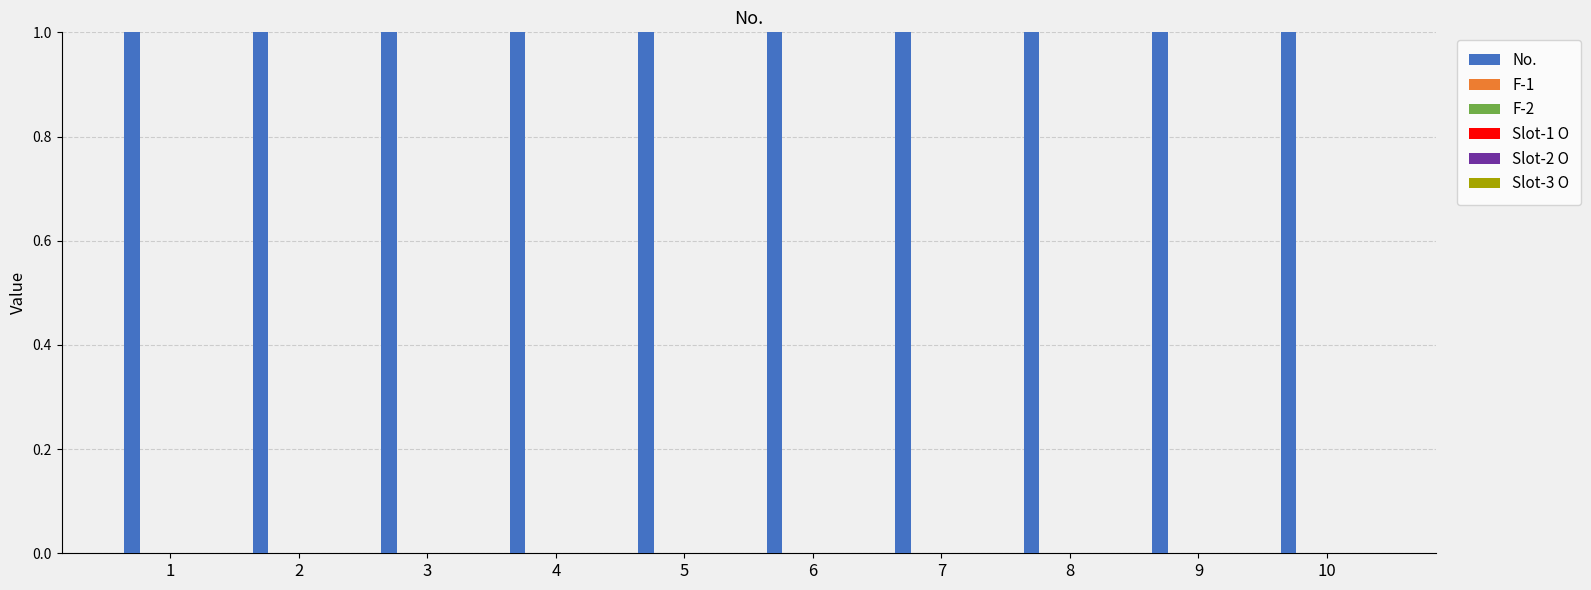

How many groups of bars are there?

10